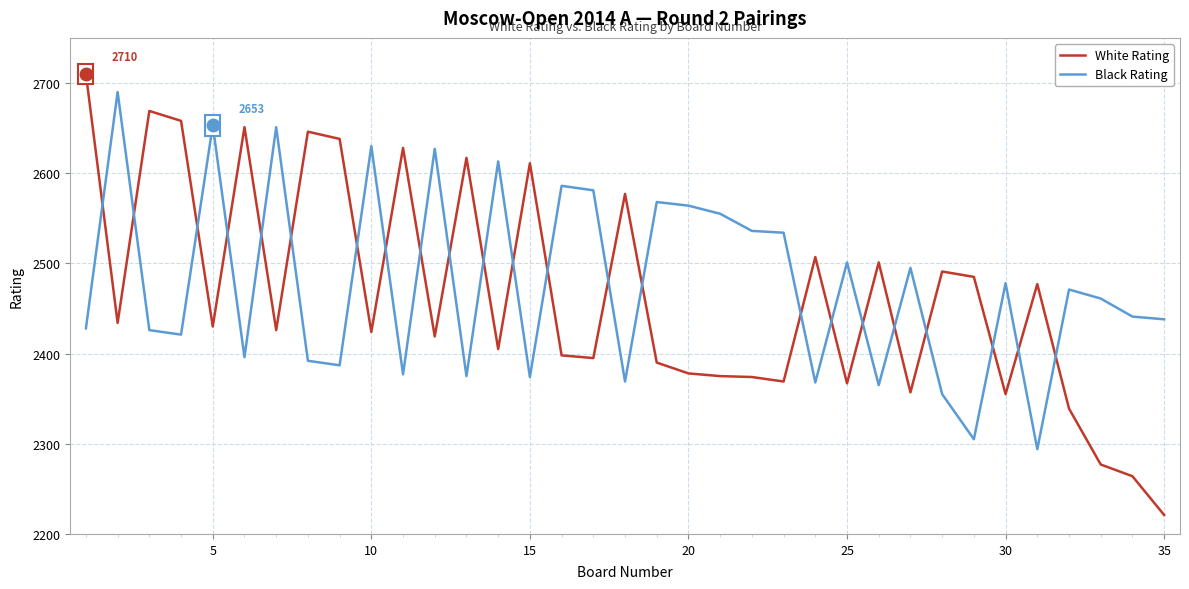

List the series in order of their peak value, lowest first.

Black Rating, White Rating